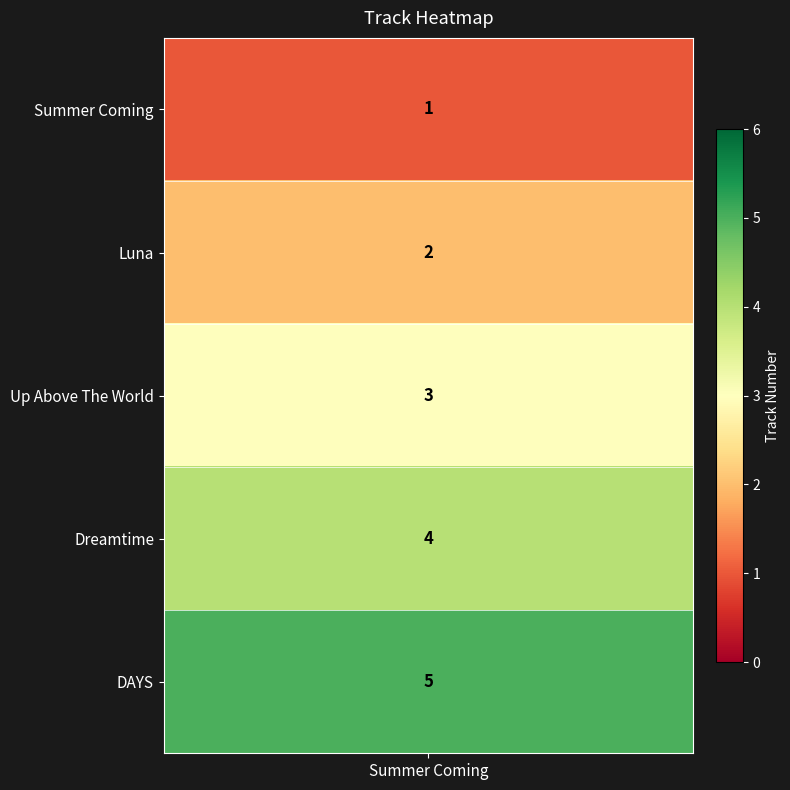

What is the difference between the maximum and second lowest values?

3